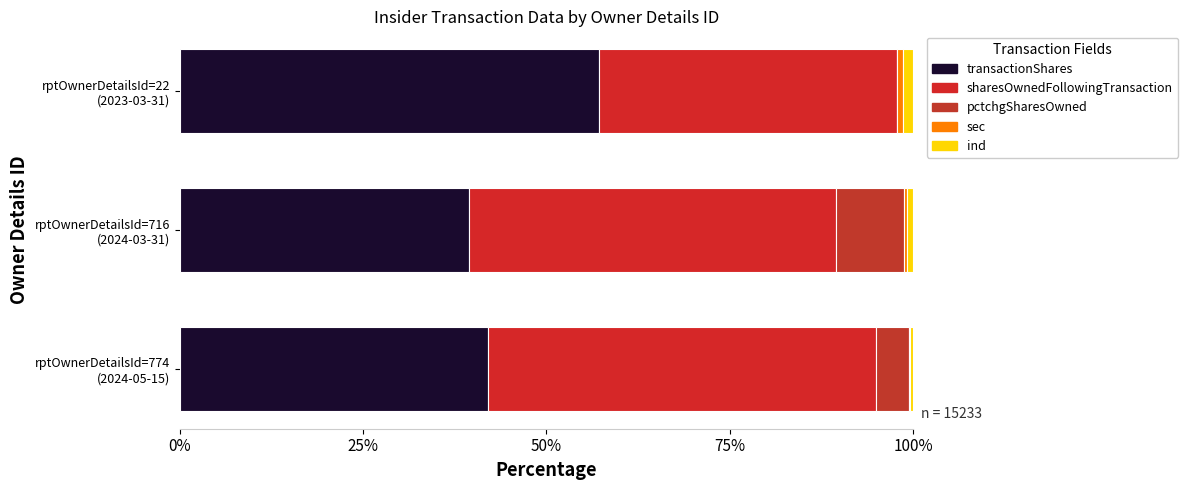

Count the number of data series in this chart.

5